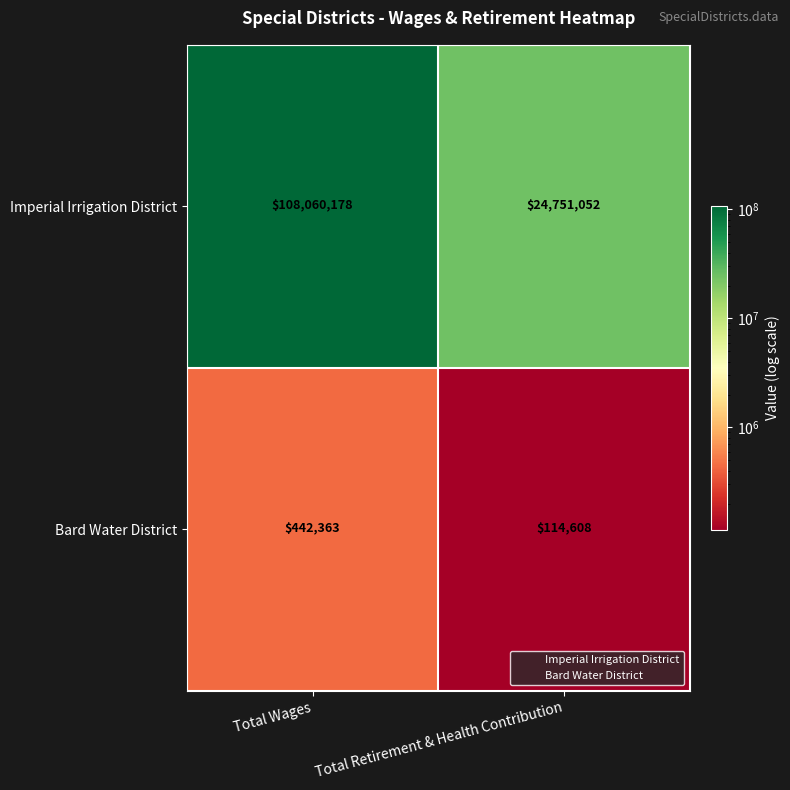

Which series changed the most between Total Wages and Total Retirement & Health Contribution?

Imperial Irrigation District